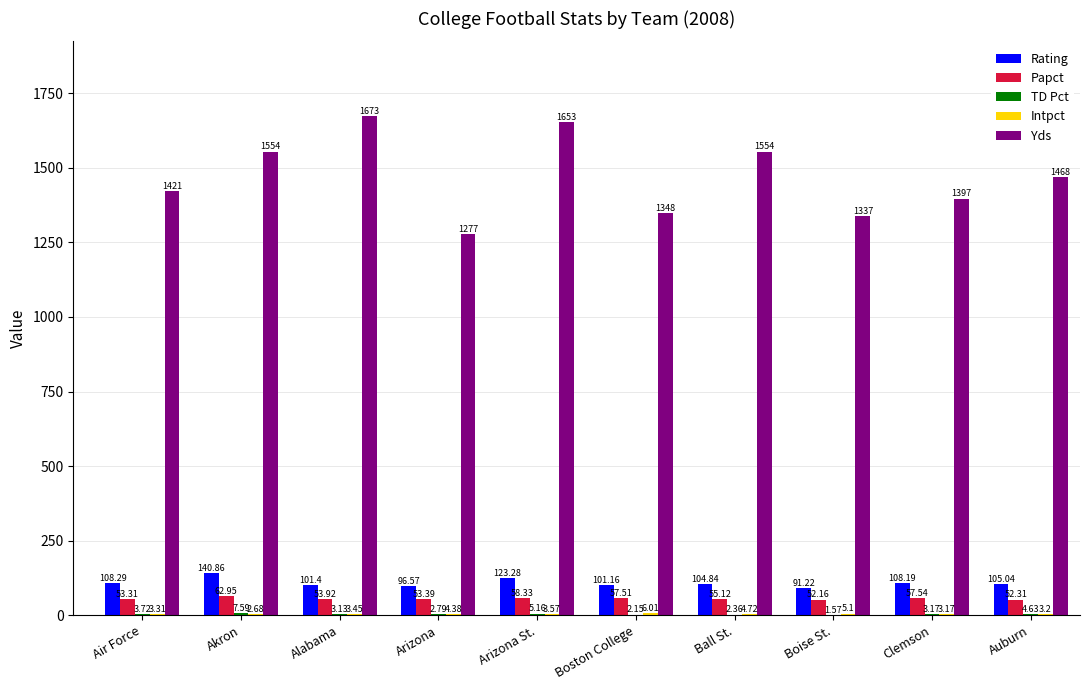

Where does the Papct series first go above 55?

Akron